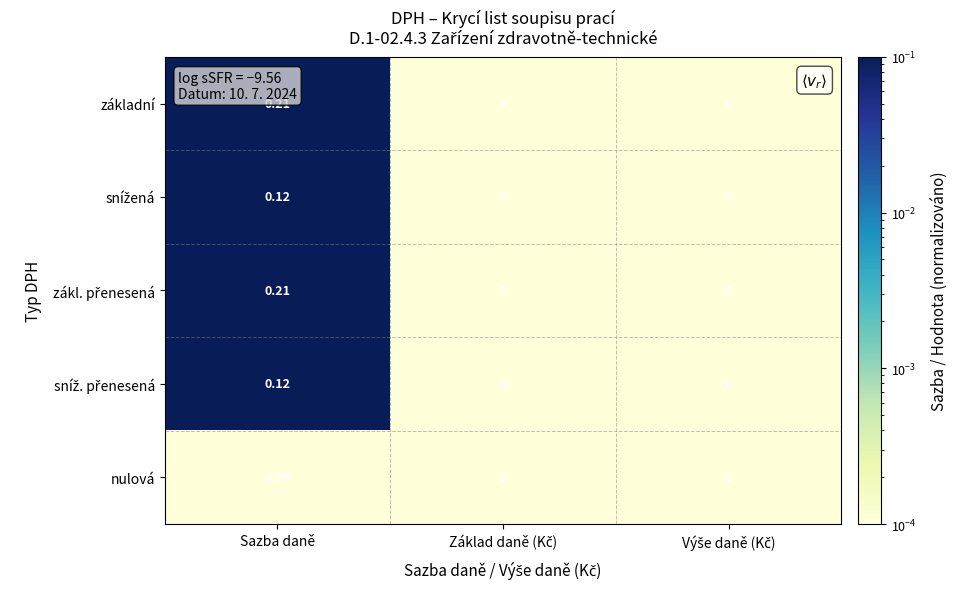

At which category does the chart reach its peak across all series?

Sazba daně